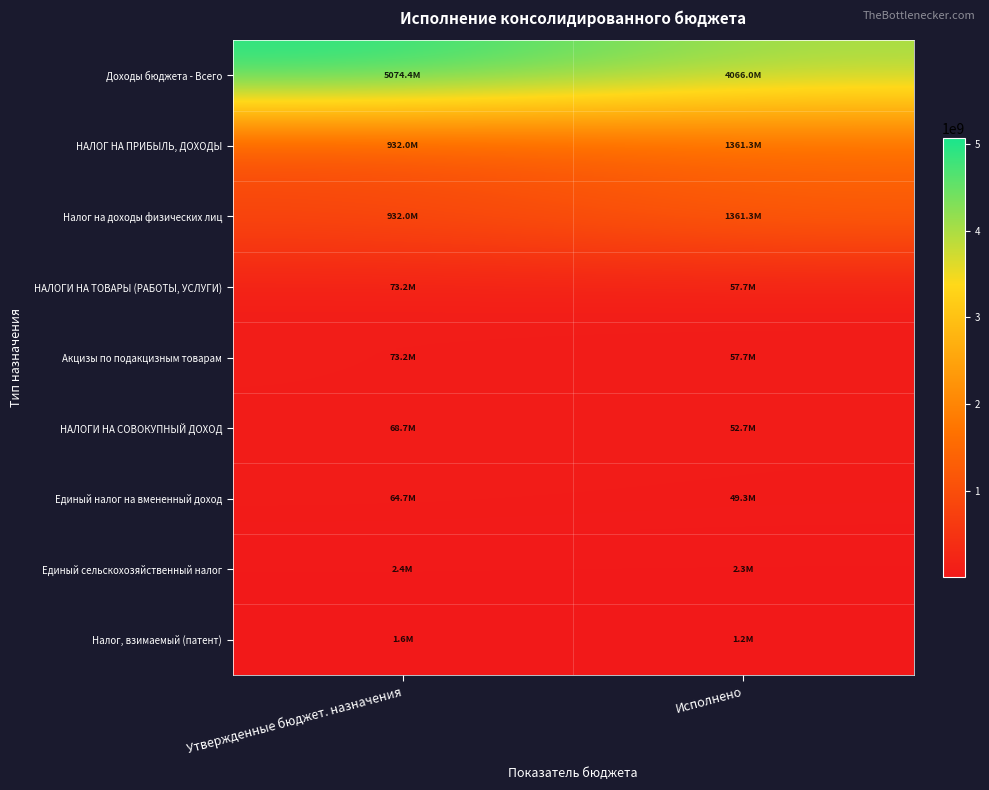

What is the difference between the highest and lowest values at Утвержденные бюджет. назначения?

5072772400.0